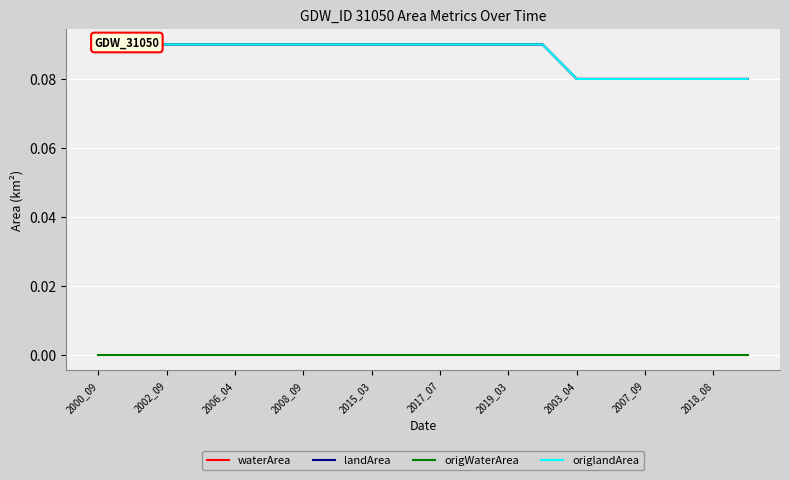

What is the label of the 11th point from the right?

2018_08